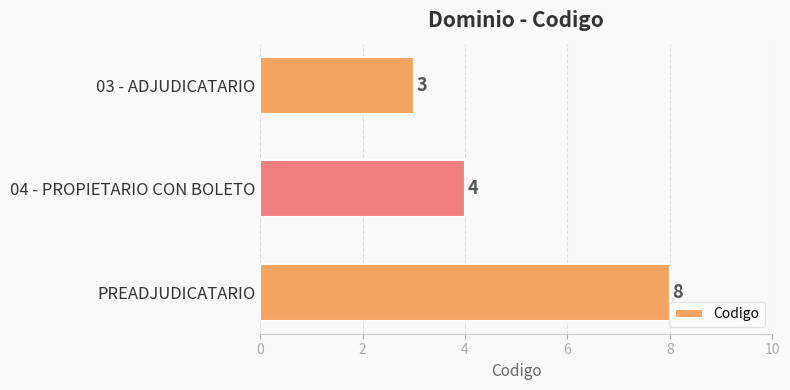

Reading top to bottom, transcribe all the data shown in this chart.

03 - ADJUDICATARIO=3	04 - PROPIETARIO CON BOLETO=4	PREADJUDICATARIO=8